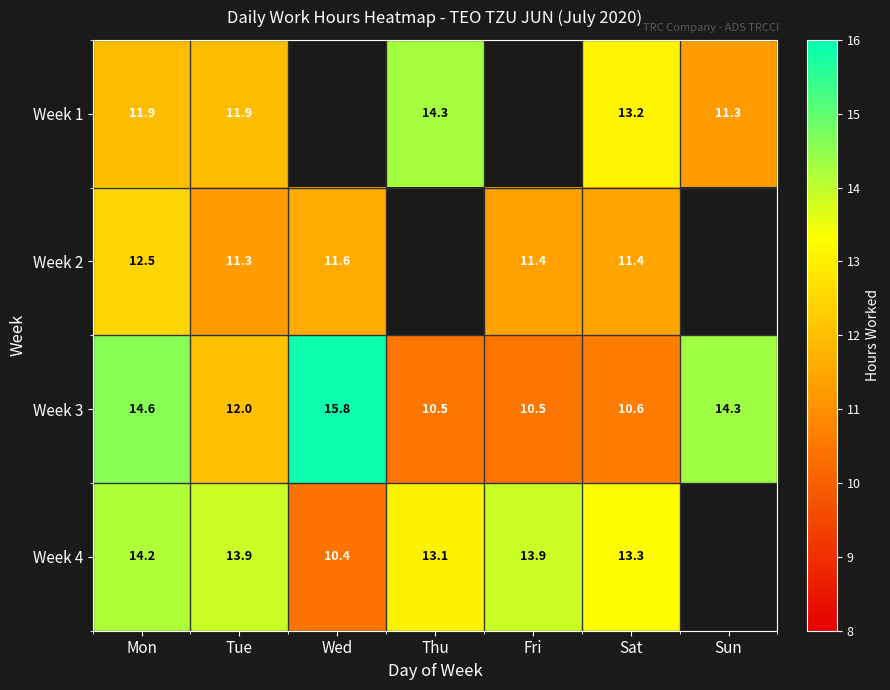

Which category has the highest value across all series?

Wed